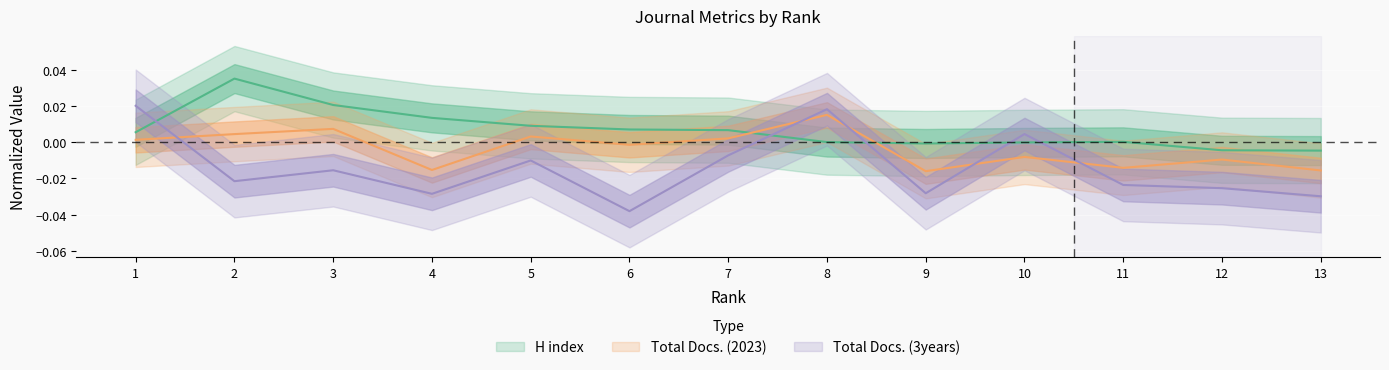

Count the number of data series in this chart.

3